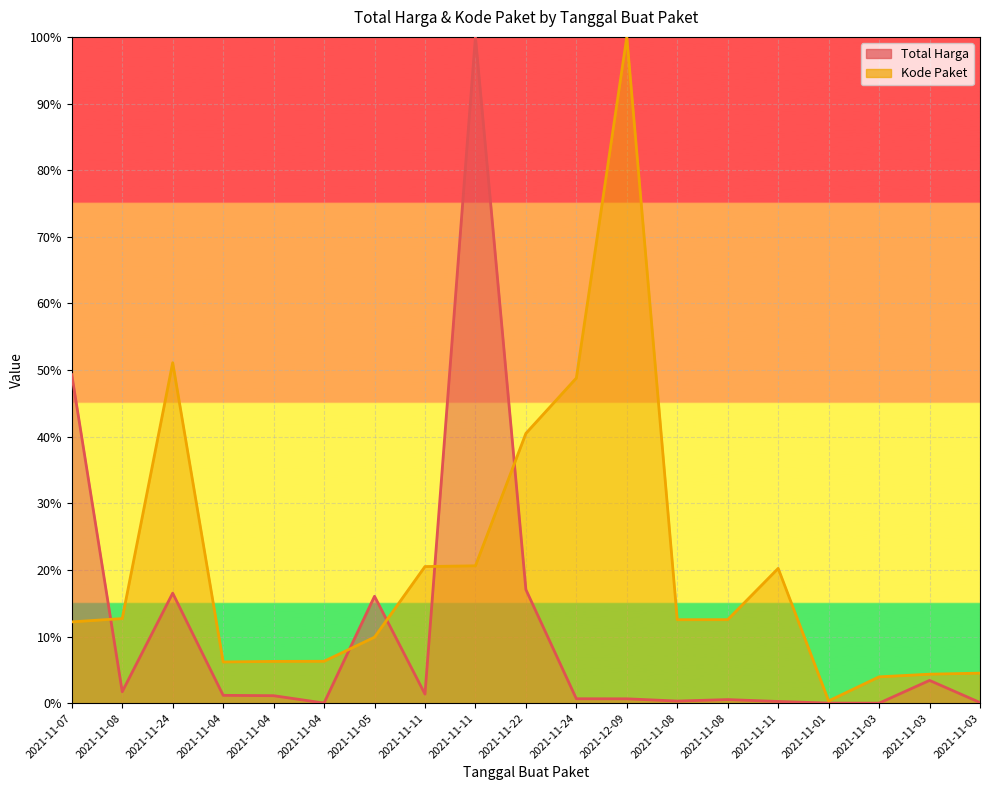

How many lines are shown in the chart?

2